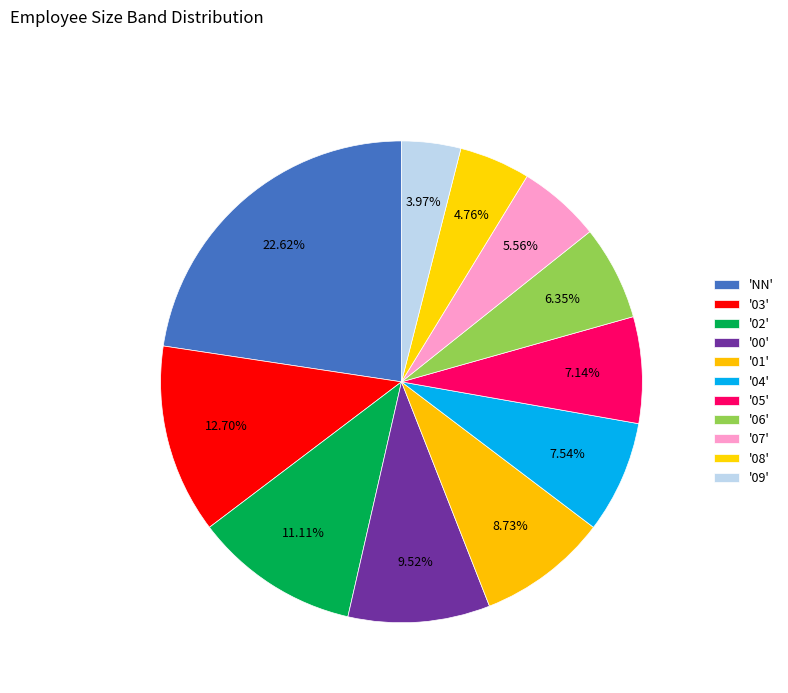

Which category has the smallest portion of the pie?

09